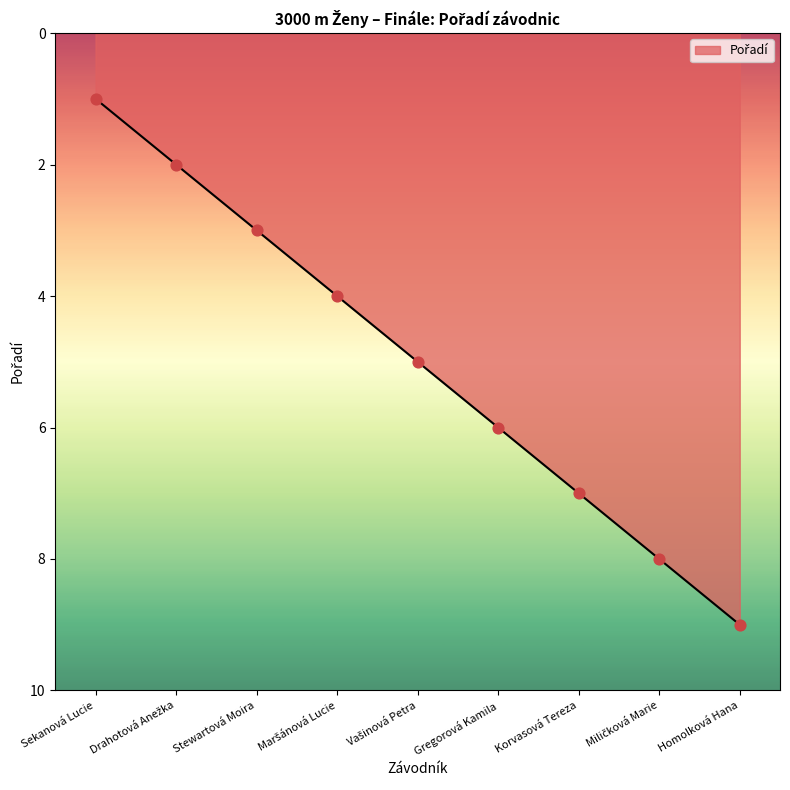

What is the greatest value displayed?

9